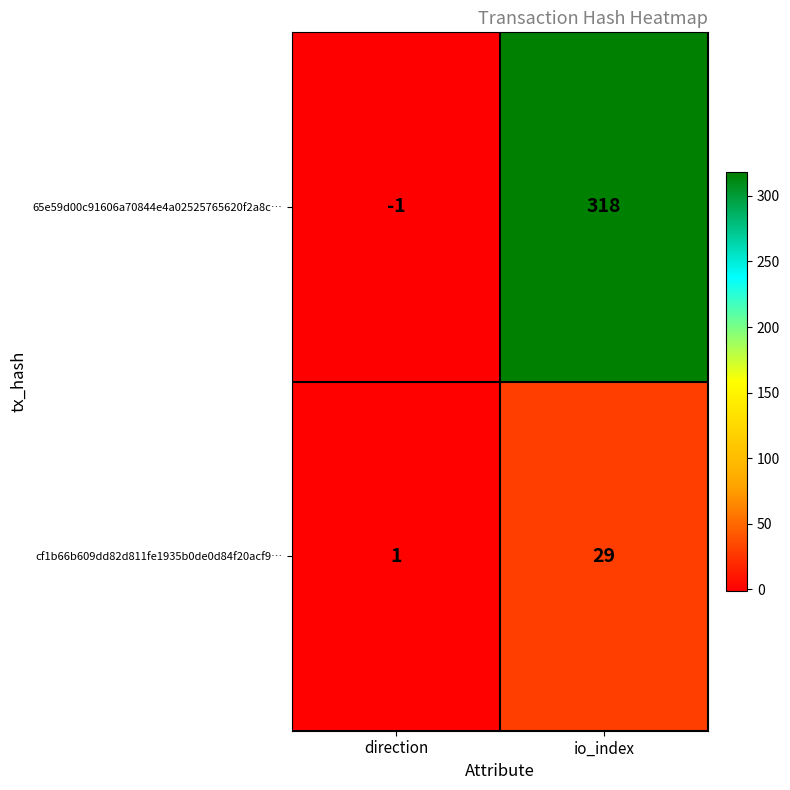

At which category does the chart reach its peak across all series?

io_index